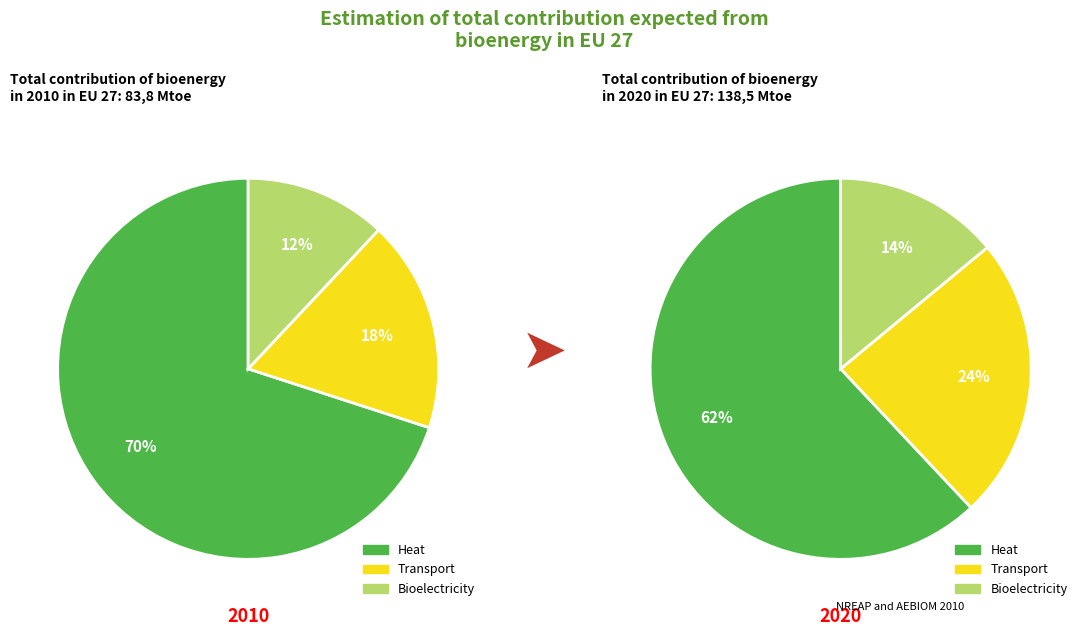

Is the sum of 2 and 16 greater than half?

No